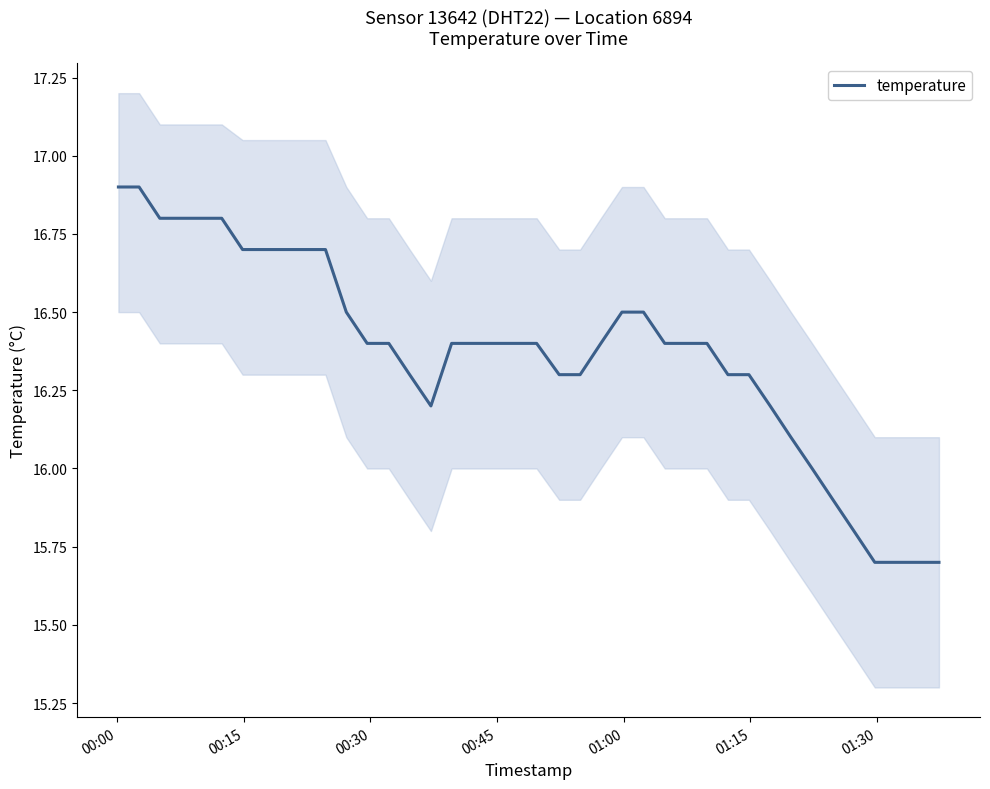

Is it true that the value at 13 is 7.0?

False